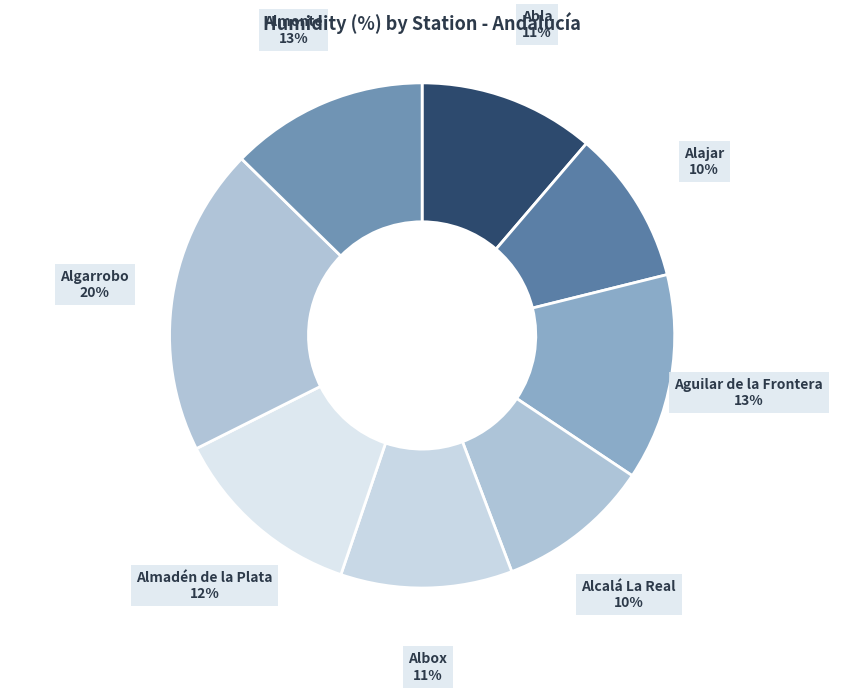

Count the number of slices in the pie.

8